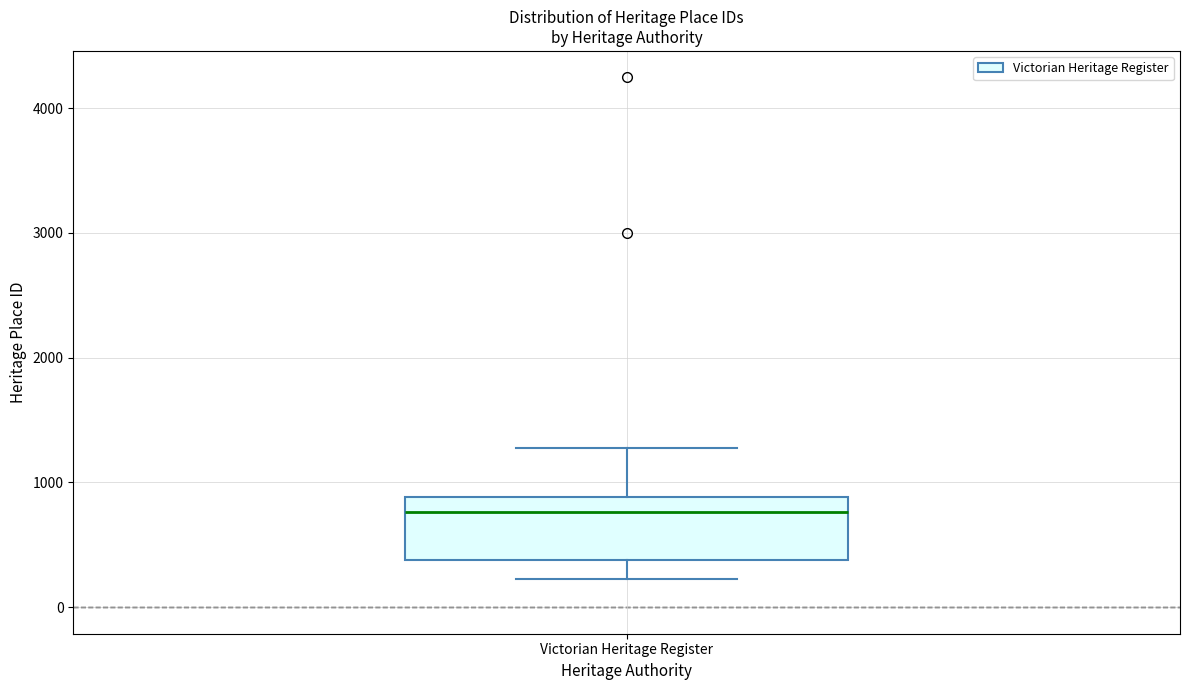

Transcribe this box plot: give where the median line is, the range the box spans, and where the two whiskers end, as read against the y-axis. The values are not printed on the chart, so give them approximately, as read against the axis.

median 800, box 400 to 900, whiskers 200 to 1300